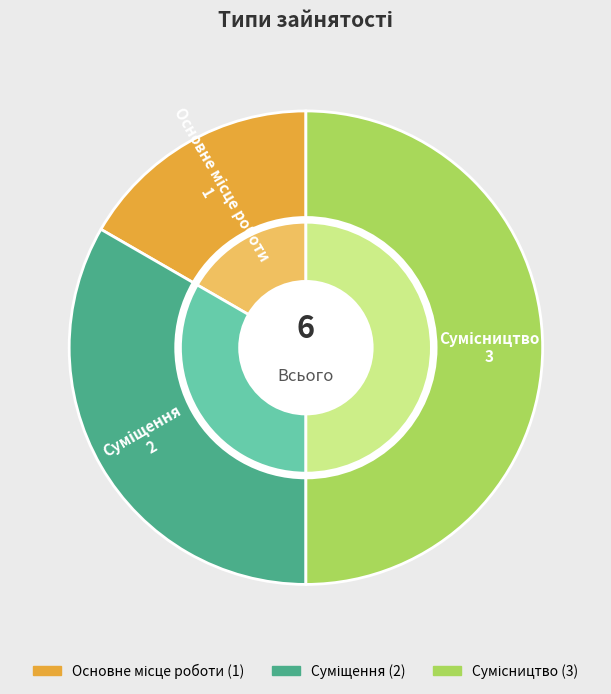

To the nearest percent, what portion does Суміщення represent?

33%